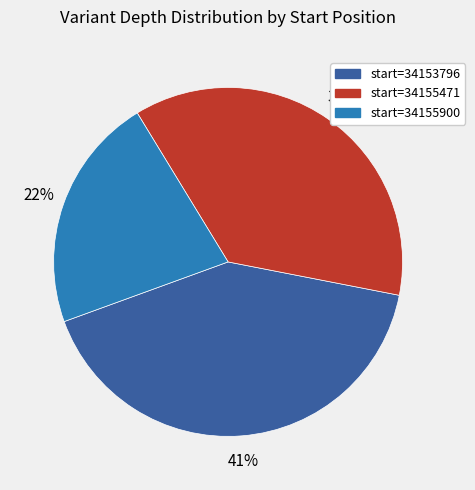

Rank the categories by value from highest to lowest.

start=34153796, start=34155471, start=34155900